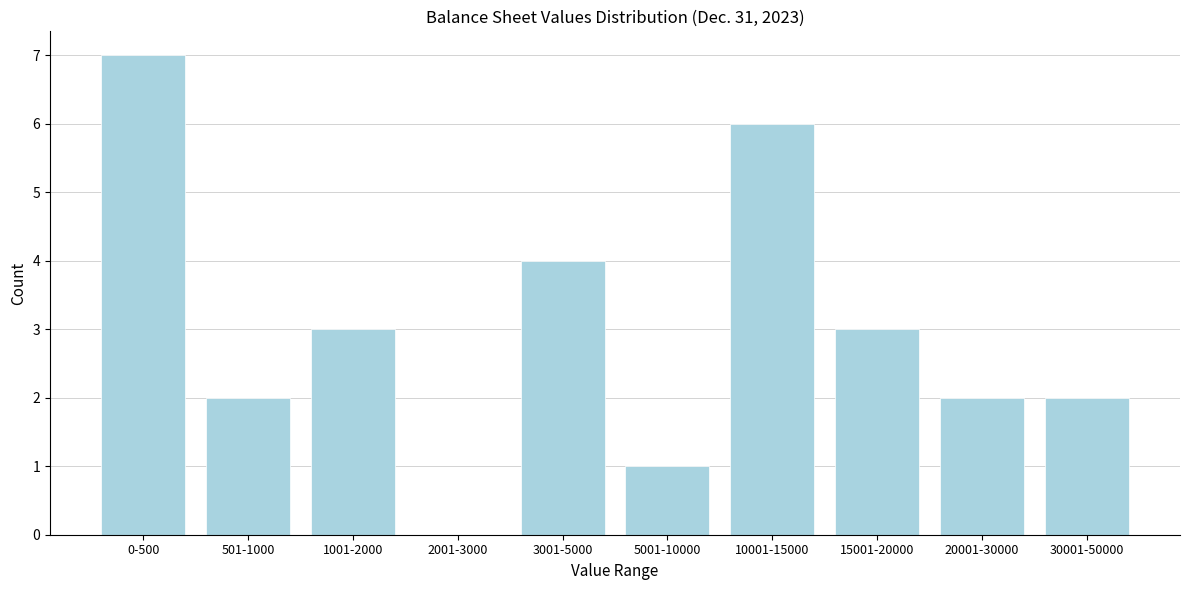

Reading left to right, transcribe all the data shown in this chart.

0-500=7	501-1000=2	1001-2000=3	2001-3000=0	3001-5000=4	5001-10000=1	10001-15000=6	15001-20000=3	20001-30000=2	30001-50000=2